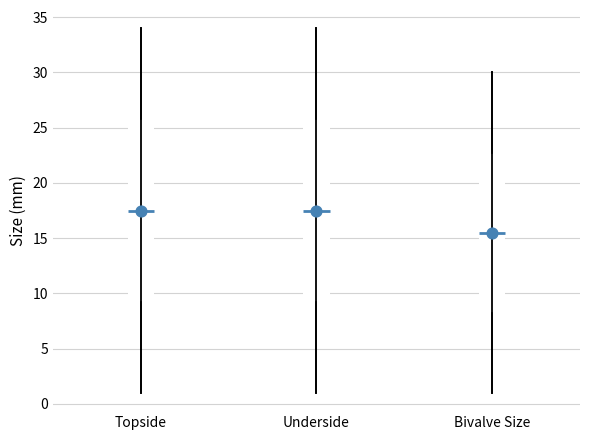

Reading left to right, read every box against the y-axis: the position of its median line, the range the box covers, and the ends of its whiskers. The values are not printed on the chart, so give them approximately, as read against the axis.

Topside: median 17.5, box 9.5 to 26.0, whiskers 1.0 to 34.0
Underside: median 17.5, box 9.5 to 26.0, whiskers 1.0 to 34.0
Bivalve Size: median 15.5, box 8.5 to 23.0, whiskers 1.0 to 30.0